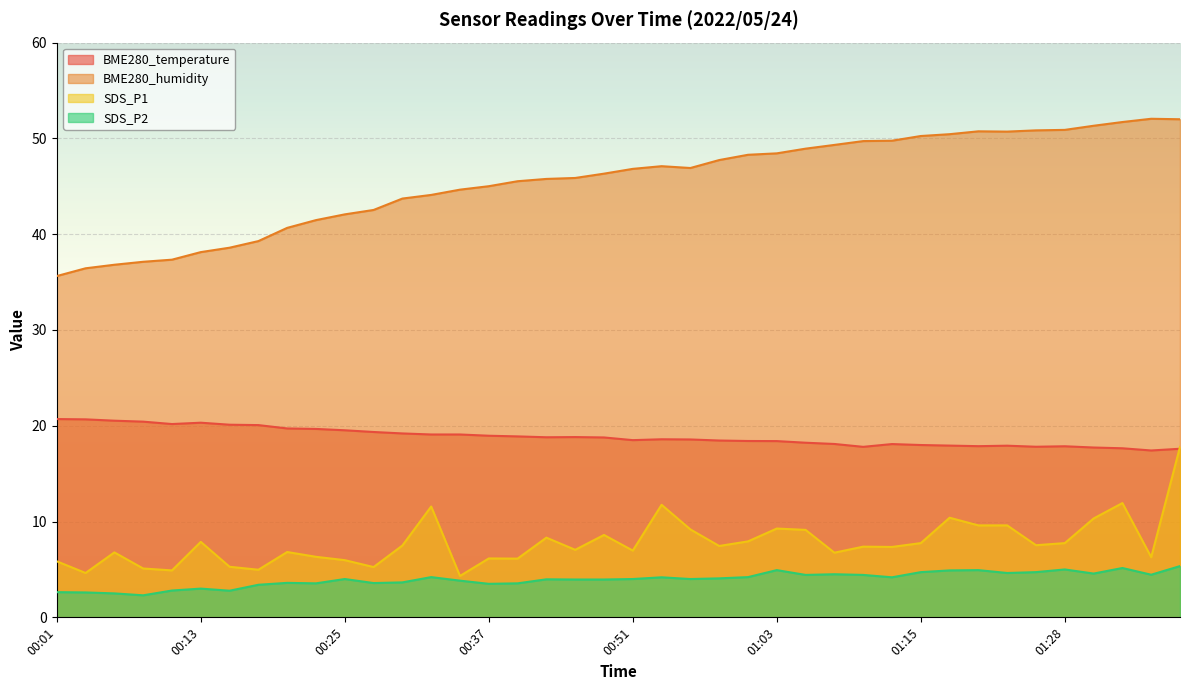

What is the approximate value of BME280_temperature at 00:06?

20.5